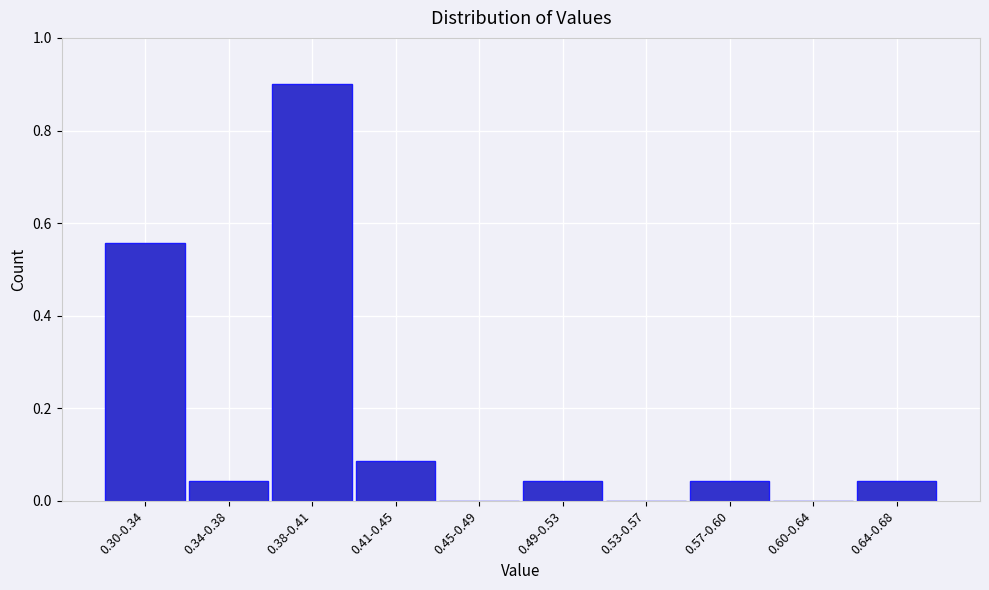

True or false: the data shows 0.6 at 0.53-0.57.

False